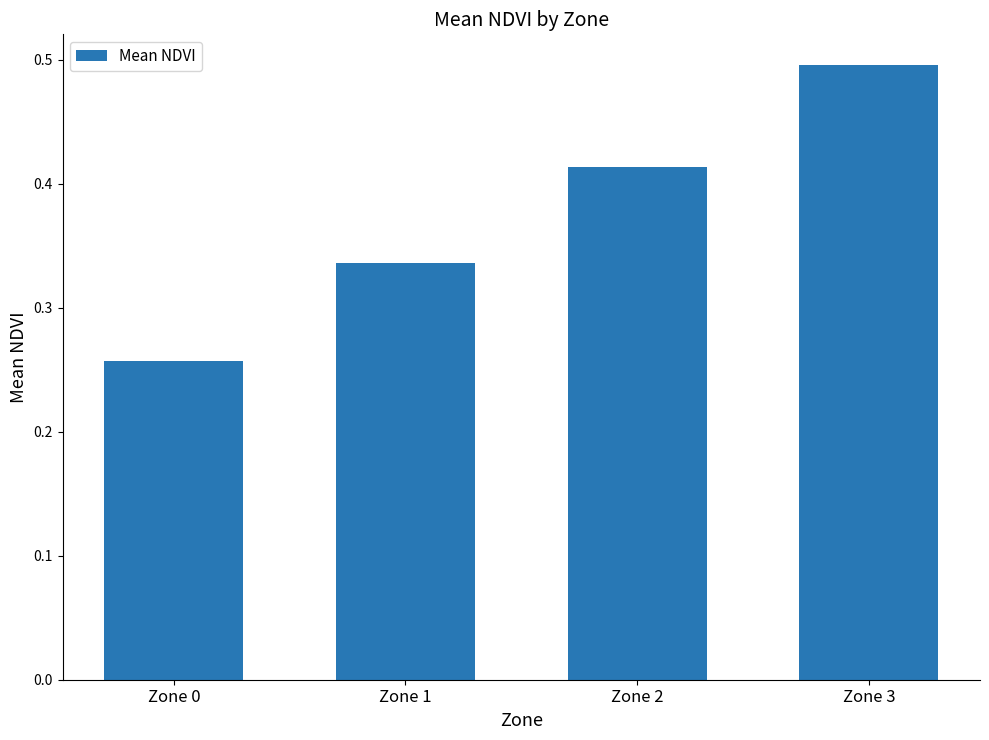

Count the number of data series in this chart.

1